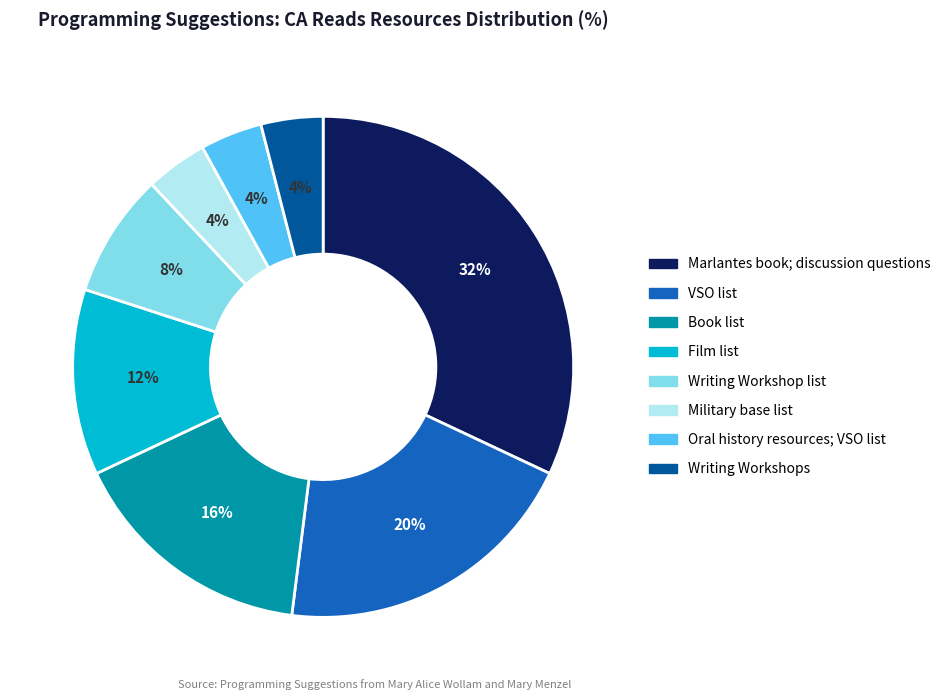

Which has a higher value, Military base list or VSO list?

VSO list